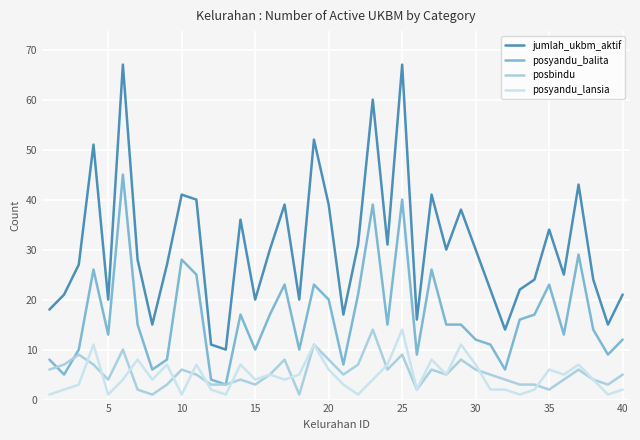

What is the minimum value shown in the chart?

1